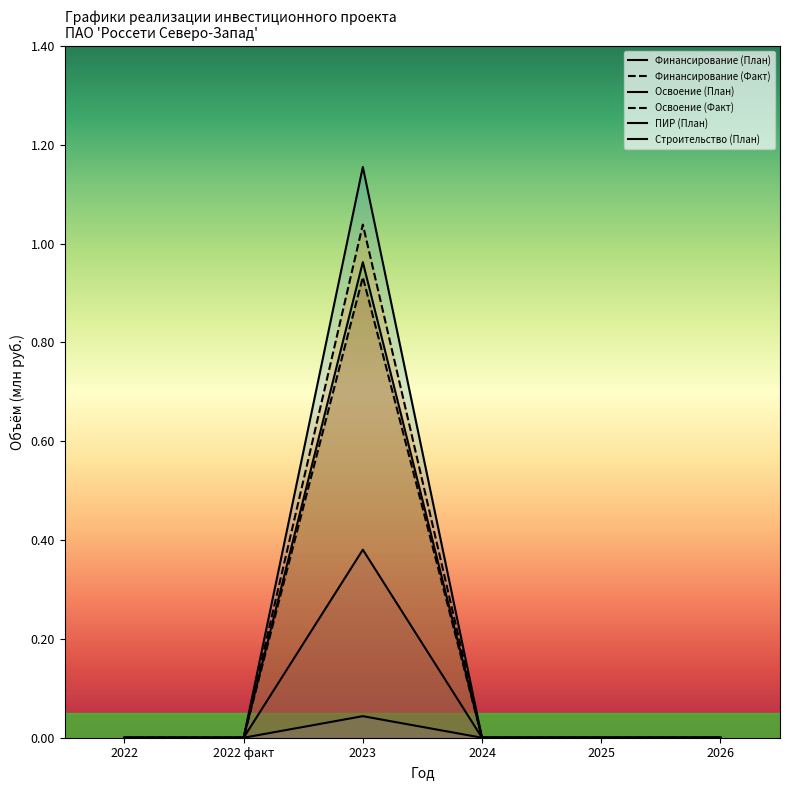

Is the value of Строительство (План) at 2023 greater than the value of Финансирование (План) at 2023?

No